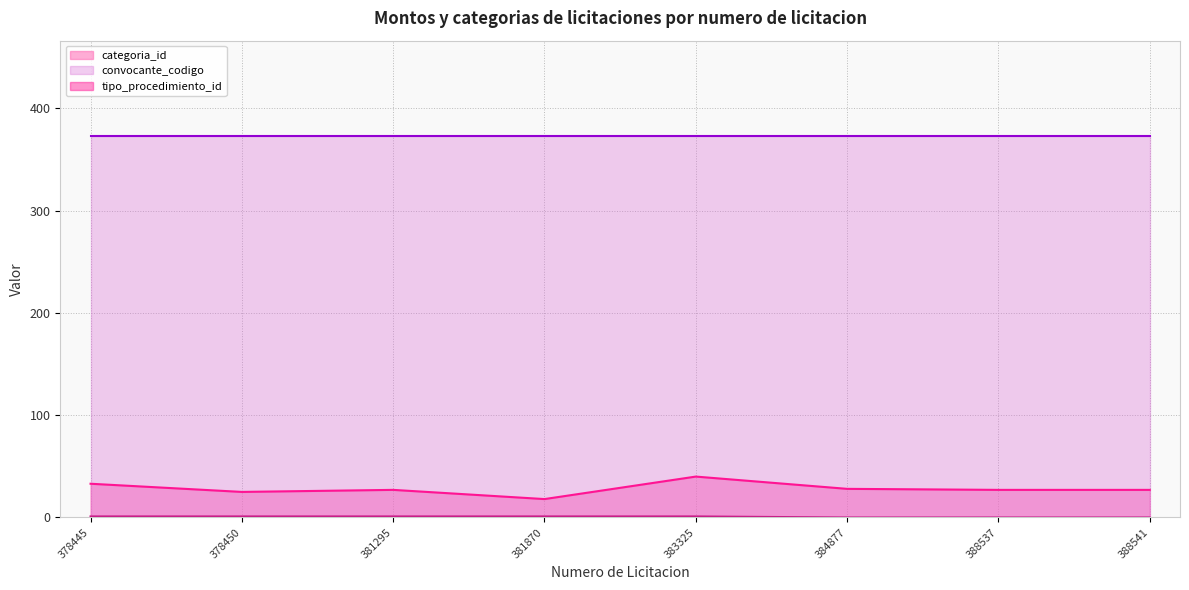

True or false: categoria_id and tipo_procedimiento_id intersect in this chart.

False